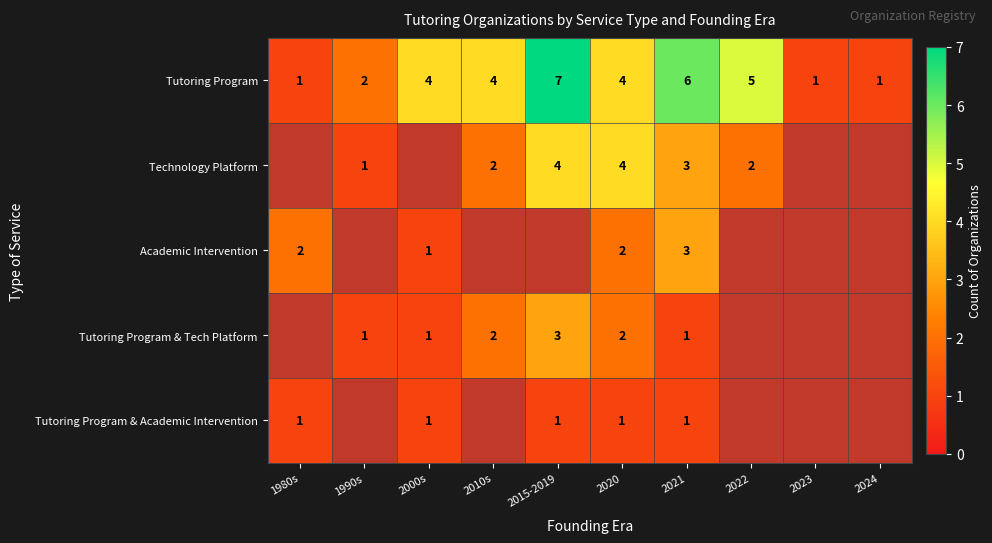

At which category does the chart reach its peak across all series?

2015-2019